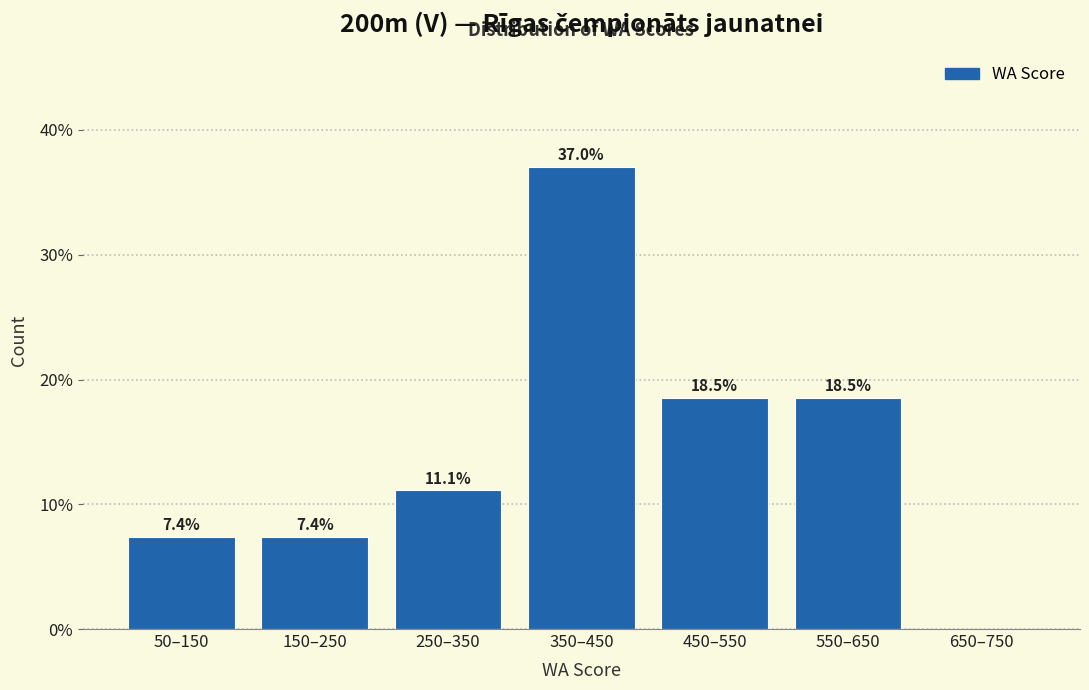

Reading right to left, extract all data points from this chart.

650–750=0.0	550–650=18.5	450–550=18.5	350–450=37.0	250–350=11.1	150–250=7.4	50–150=7.4